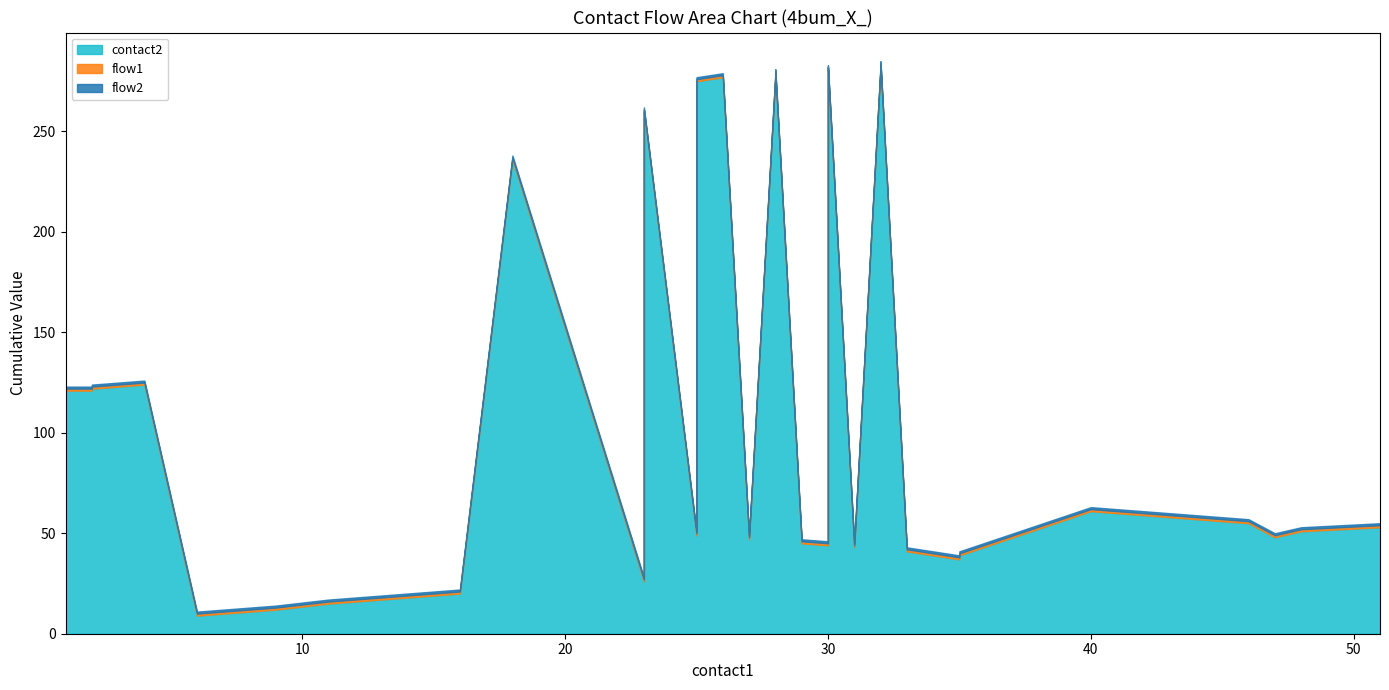

True or false: flow2 and flow1 cross at least once.

False